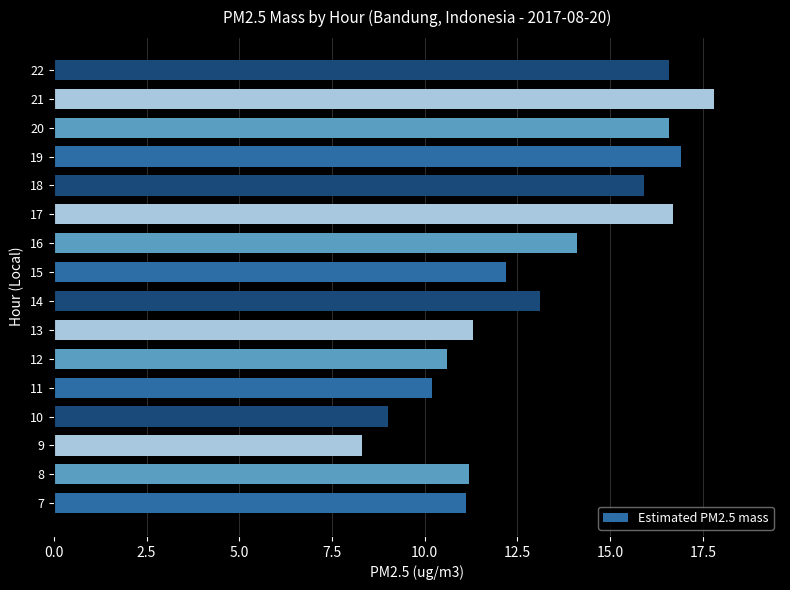

The chart shows a value of 11.1 at 7. True or false?

True